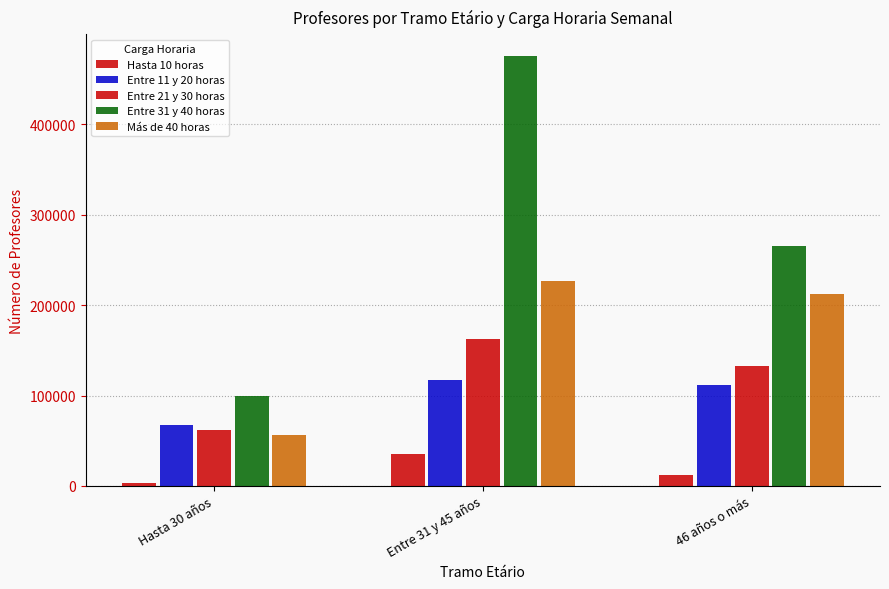

What is the smallest value displayed?

3807